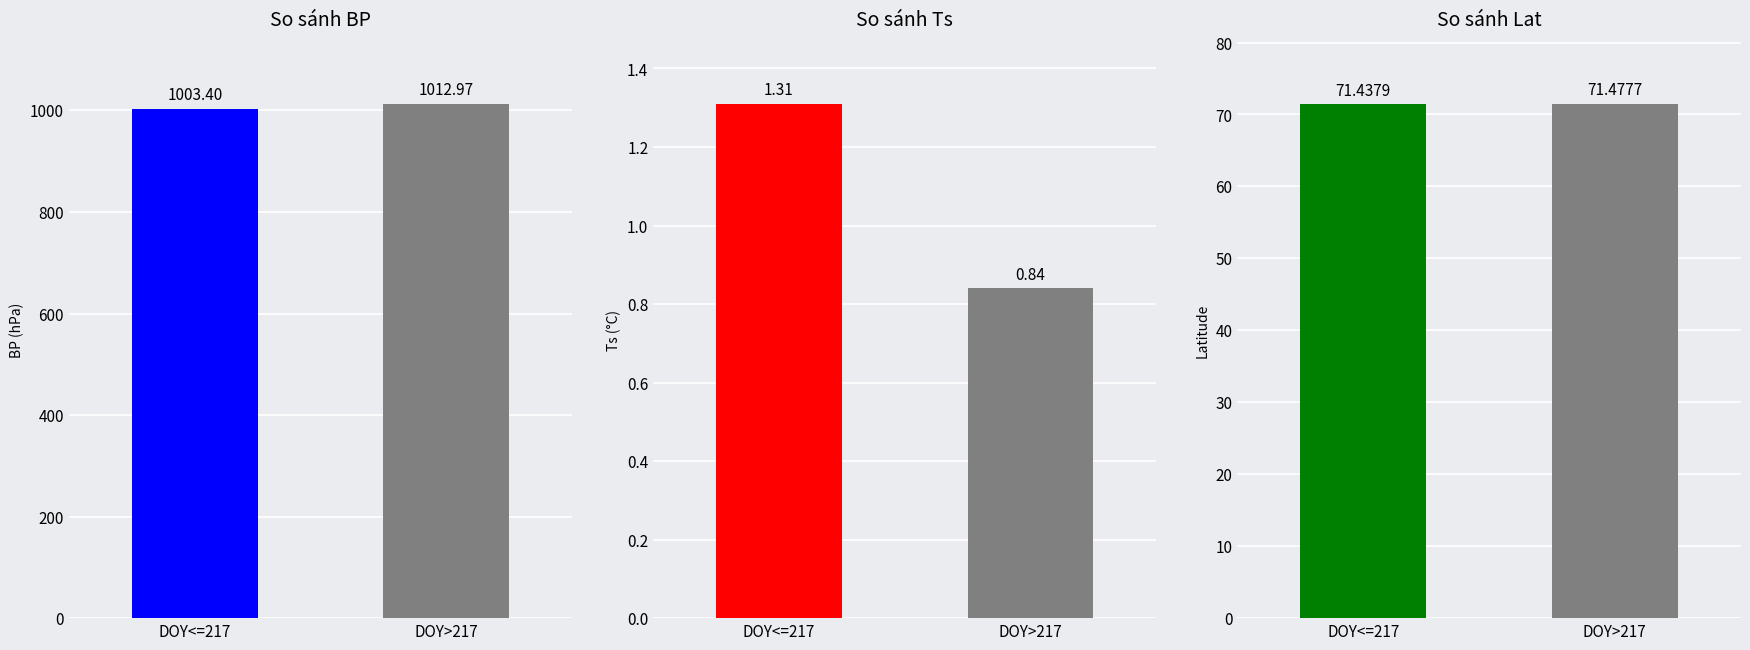

What position from the left is DOY<=217?

1